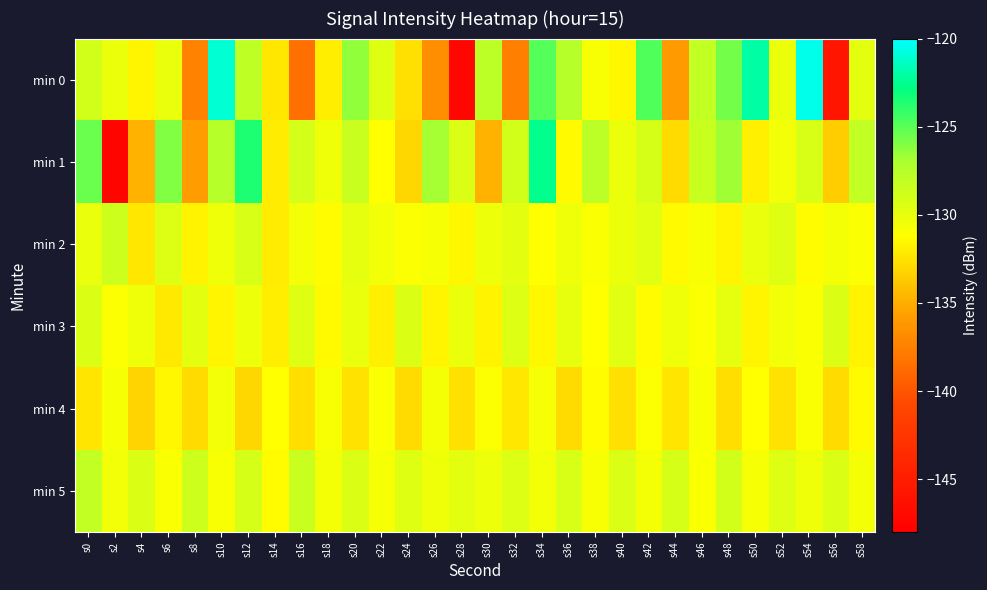

Reading right to left, extract all data points from this chart.

min 0: s58=-129.8	s56=-145.7	s54=-120.5	s52=-130.3	s50=-122.0	s48=-125.6	s46=-128.1	s44=-136.0	s42=-124.8	s40=-131.6	s38=-130.9	s36=-127.5	s34=-124.9	s32=-137.5	s30=-127.8	s28=-147.3	s26=-136.6	s24=-132.6	s22=-129.6	s20=-126.4	s18=-132.0	s16=-138.5	s14=-132.3	s12=-128.0	s10=-121.0	s8=-137.3	s6=-130.1	s4=-131.6	s2=-130.3	s0=-128.9
min 1: s58=-128.1	s56=-133.5	s54=-129.2	s52=-130.6	s50=-131.9	s48=-126.7	s46=-128.4	s44=-132.8	s42=-129.1	s40=-130.2	s38=-127.8	s36=-131.4	s34=-122.6	s32=-128.9	s30=-134.7	s28=-129.3	s26=-126.8	s24=-133.1	s22=-131.2	s20=-128.5	s18=-130.4	s16=-129.0	s14=-132.1	s12=-123.6	s10=-127.5	s8=-135.9	s6=-126.0	s4=-134.8	s2=-147.4	s0=-125.5
min 2: s58=-131.1	s56=-130.7	s54=-131.3	s52=-129.6	s50=-130.1	s48=-131.6	s46=-130.9	s44=-131.4	s42=-129.7	s40=-130.2	s38=-131.0	s36=-130.5	s34=-131.2	s32=-129.8	s30=-130.3	s28=-131.5	s26=-130.8	s24=-131.1	s22=-130.6	s20=-129.9	s18=-131.3	s16=-130.7	s14=-132.1	s12=-129.2	s10=-130.4	s8=-131.8	s6=-129.5	s4=-132.3	s2=-128.7	s0=-130.1
min 3: s58=-131.8	s56=-129.3	s54=-131.0	s52=-130.6	s50=-131.6	s48=-129.9	s46=-131.1	s44=-130.4	s42=-131.3	s40=-129.7	s38=-131.2	s36=-130.0	s34=-131.5	s32=-129.5	s30=-131.8	s28=-130.2	s26=-131.7	s24=-129.4	s22=-131.9	s20=-130.1	s18=-131.4	s16=-129.6	s14=-132.0	s12=-130.3	s10=-131.6	s8=-129.8	s6=-132.2	s4=-130.5	s2=-131.1	s0=-129.3
min 4: s58=-131.4	s56=-132.8	s54=-131.0	s52=-132.5	s50=-131.2	s48=-132.7	s46=-130.9	s44=-132.4	s42=-131.1	s40=-132.6	s38=-131.3	s36=-132.9	s34=-130.8	s32=-132.3	s30=-131.1	s28=-132.6	s26=-130.7	s24=-132.8	s22=-131.0	s20=-132.5	s18=-130.9	s16=-132.7	s14=-131.2	s12=-133.1	s10=-130.6	s8=-132.9	s6=-131.5	s4=-133.2	s2=-130.8	s0=-132.4
min 5: s58=-130.7	s56=-129.3	s54=-130.4	s52=-129.6	s50=-130.8	s48=-128.9	s46=-131.0	s44=-129.1	s42=-130.7	s40=-129.4	s38=-130.9	s36=-129.2	s34=-130.6	s32=-129.5	s30=-130.3	s28=-129.8	s26=-130.5	s24=-129.6	s22=-130.8	s20=-129.3	s18=-130.7	s16=-128.5	s14=-131.3	s12=-129.1	s10=-130.9	s8=-128.7	s6=-131.0	s4=-129.4	s2=-130.6	s0=-128.2